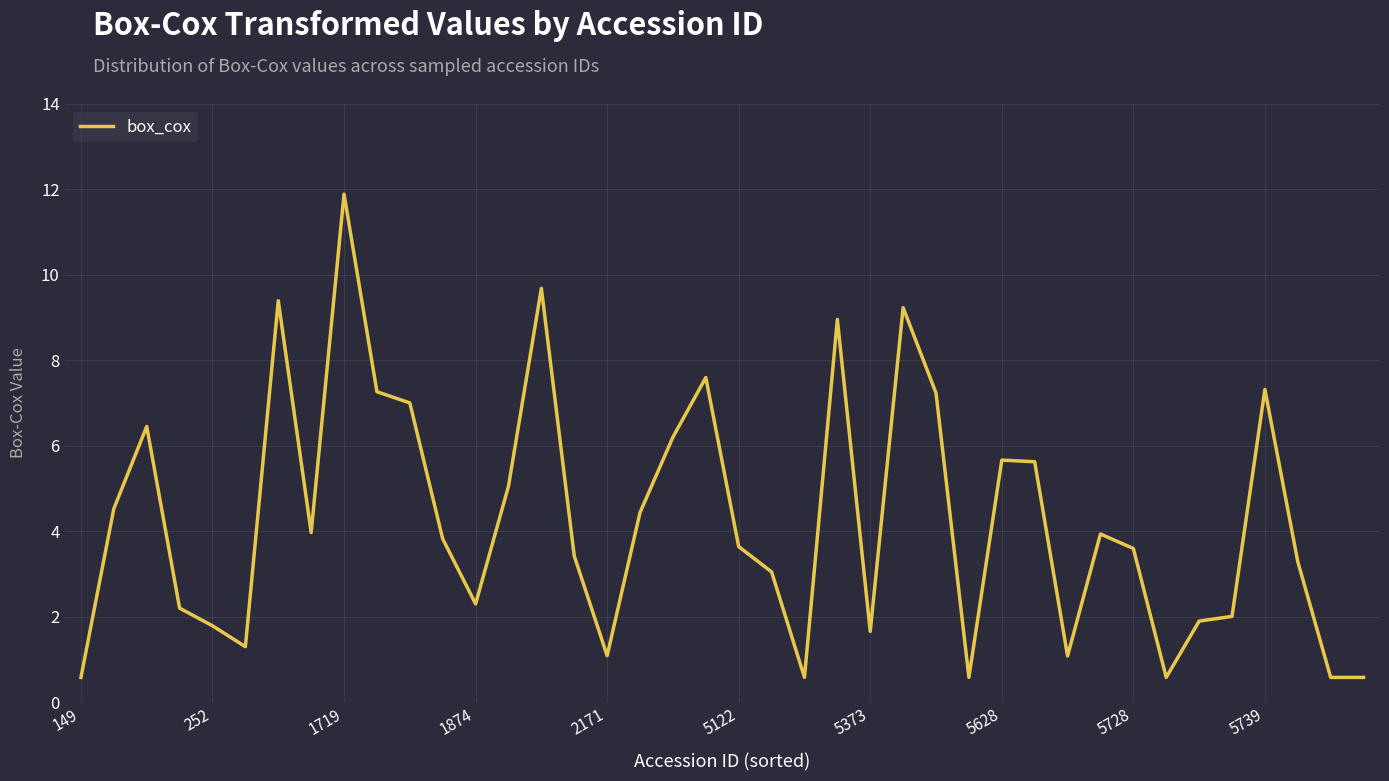

Is this an area chart (filled region under the line)?

No